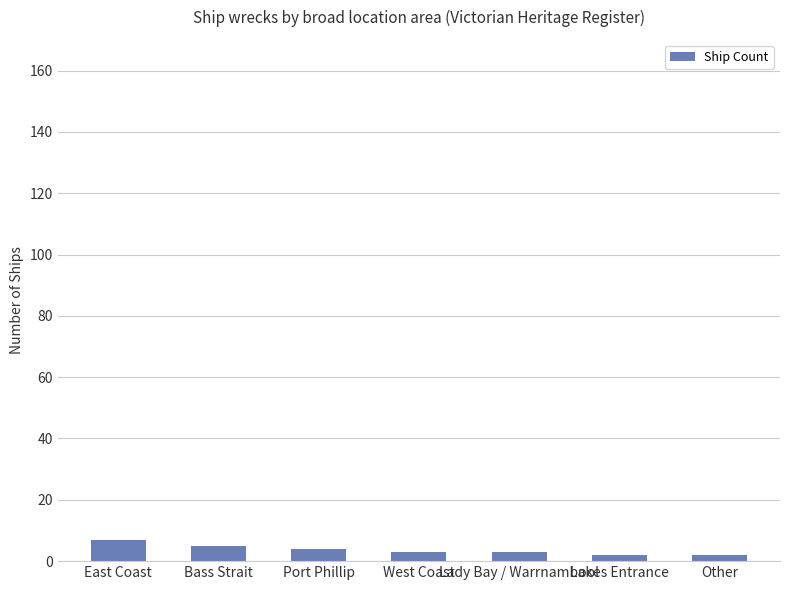

What is the value of the 1st bar from the left?

7